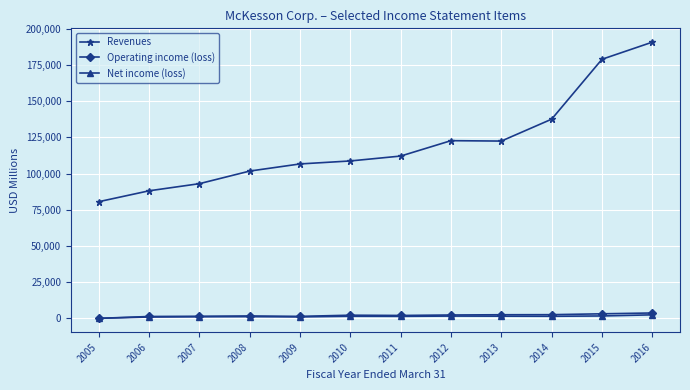

What is the sum of all Net income (loss) values?

13523